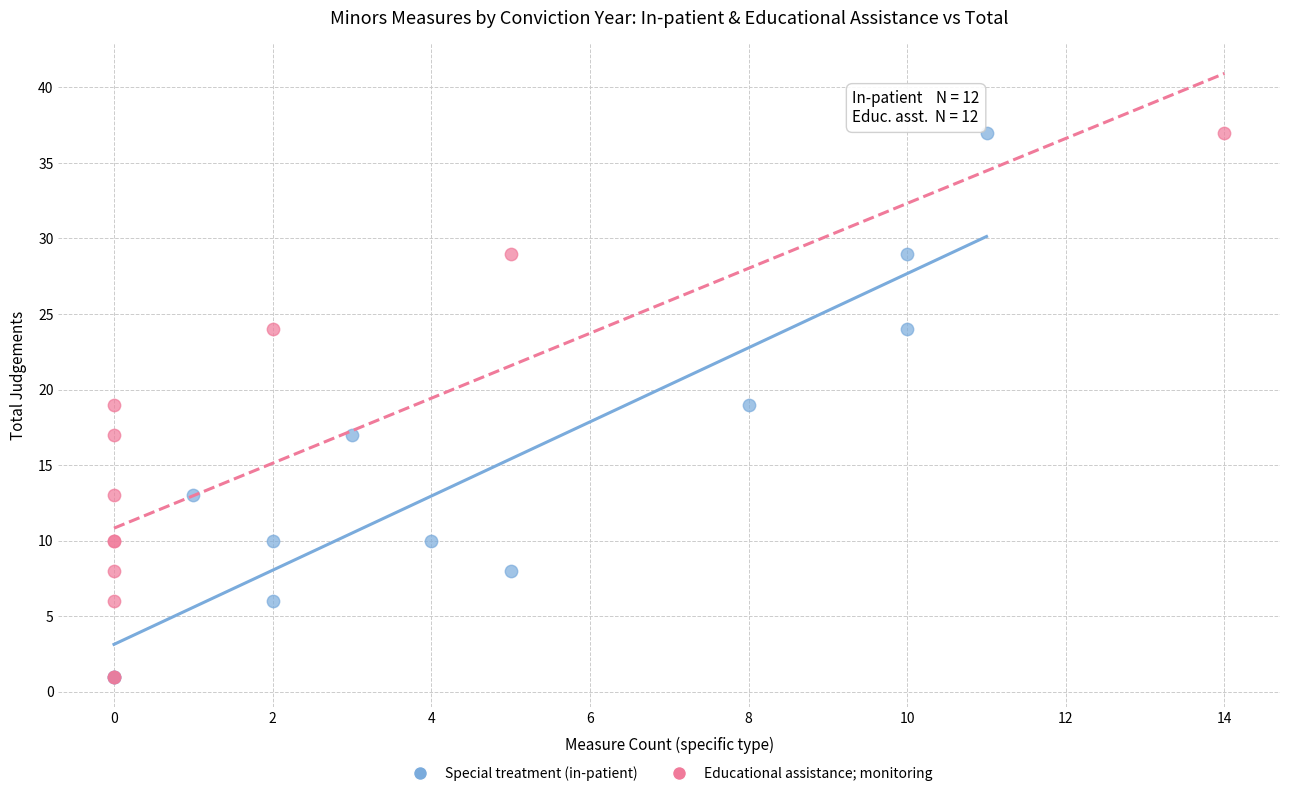

What are all the series names shown in the legend?

Special treatment (in-patient), Educational assistance; monitoring